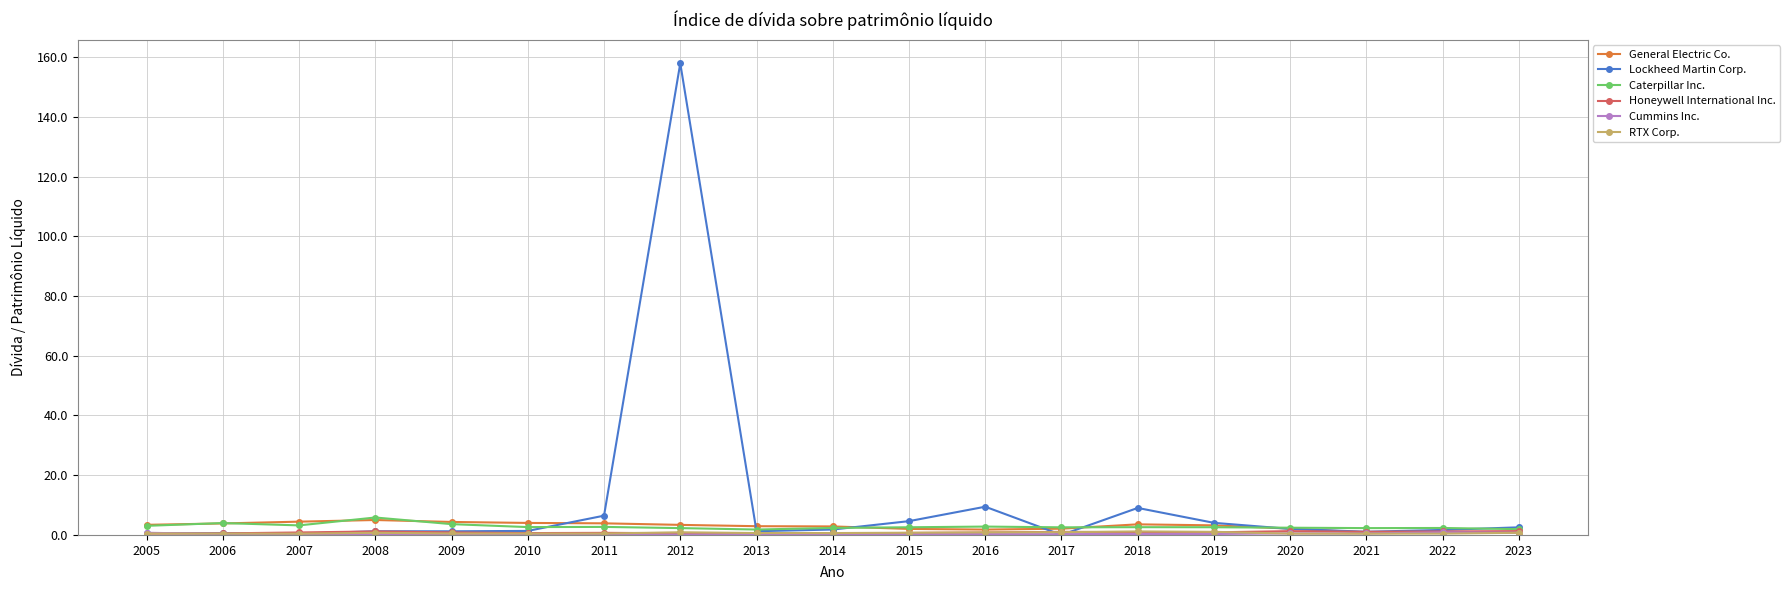

Which series has the widest spread of values?

Lockheed Martin Corp.